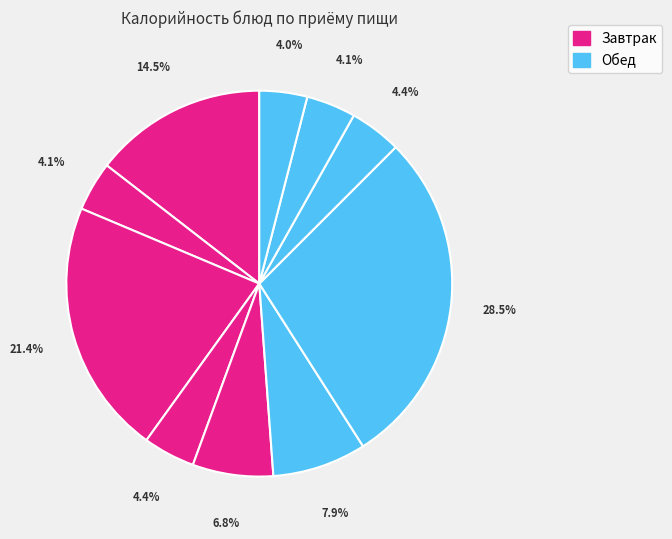

How many slices are in this pie chart?

10